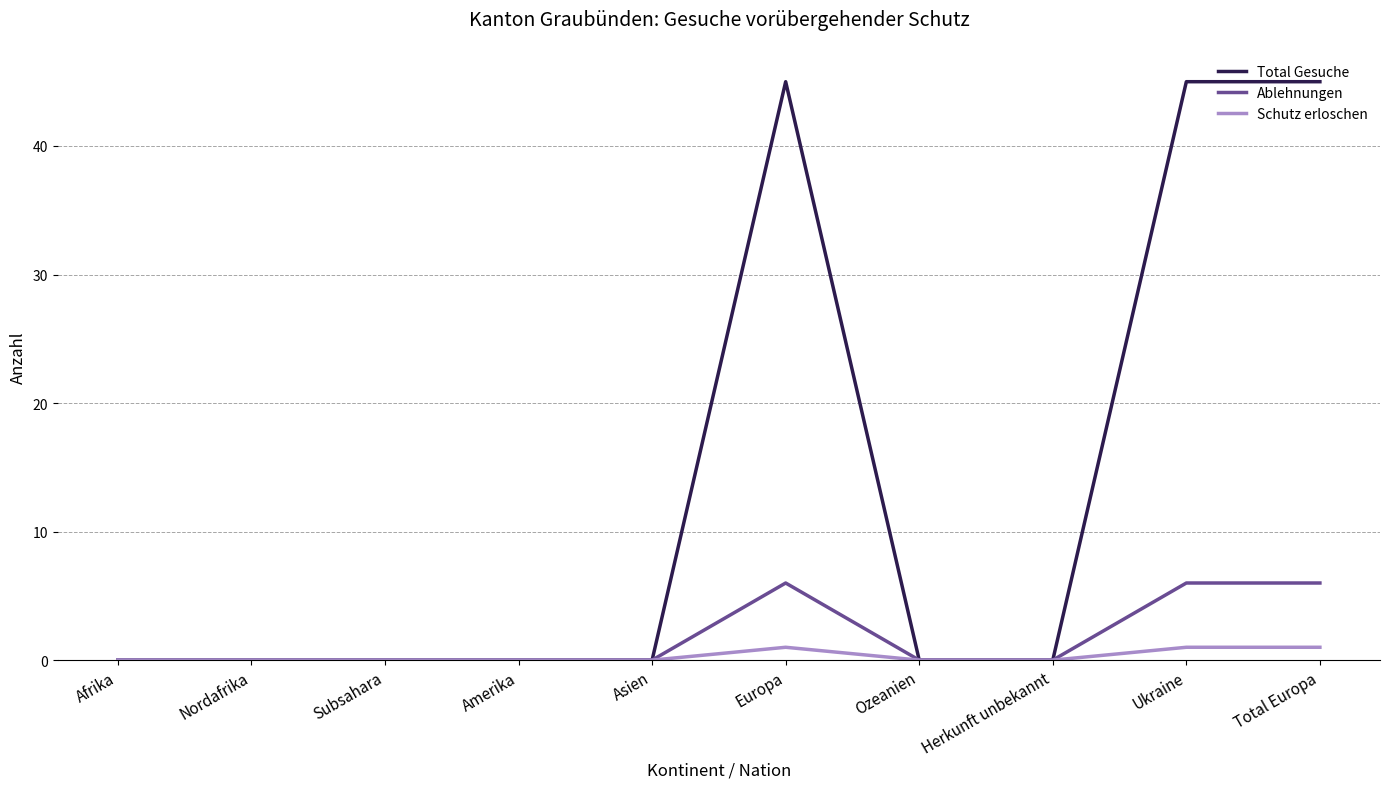

Rank the series at Total Europa from lowest to highest value.

Schutz erloschen, Ablehnungen, Total Gesuche